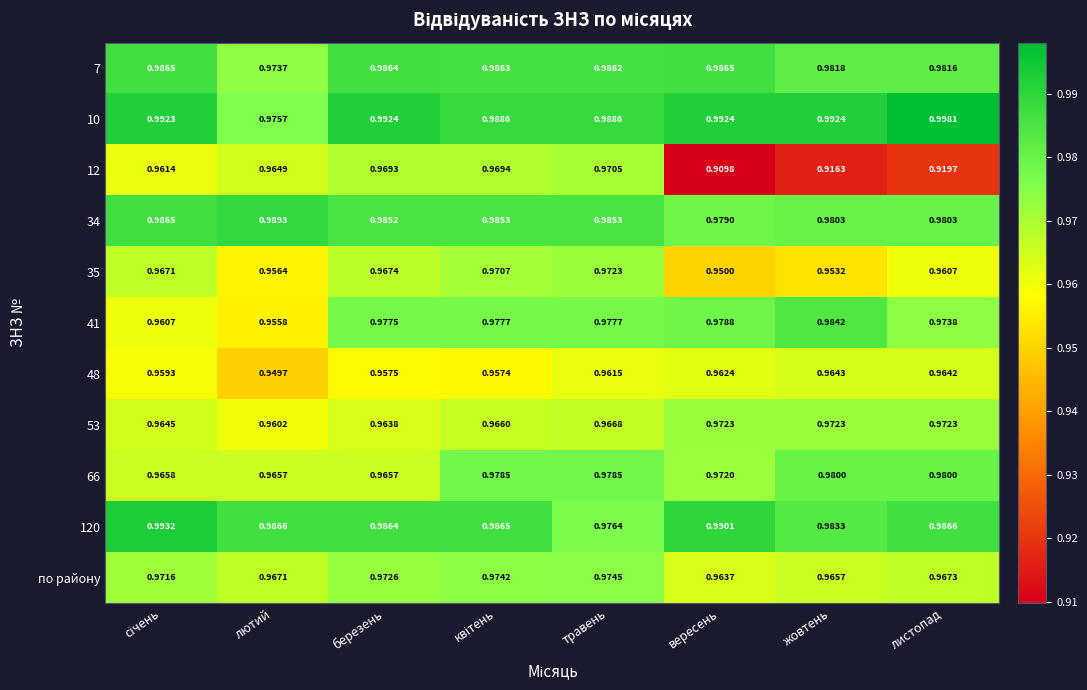

Where is 120 nearest to the value 0?

травень